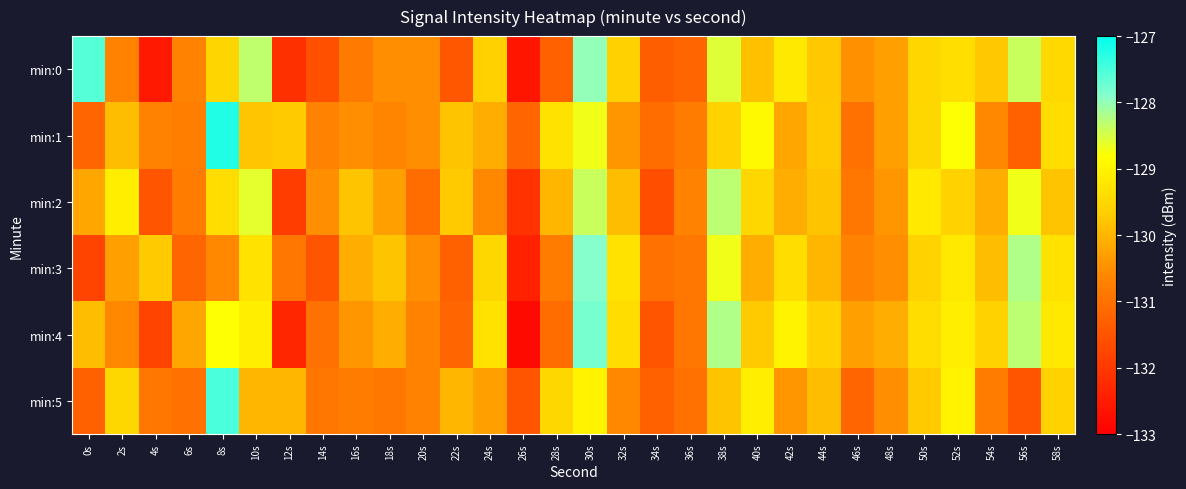

Reading left to right, what are all the values shown in this chart?

min:0: 0s=-127.6	2s=-130.7	4s=-132.5	6s=-130.7	8s=-129.5	10s=-128.3	12s=-132.2	14s=-131.6	16s=-130.8	18s=-130.5	20s=-130.5	22s=-131.5	24s=-129.6	26s=-132.6	28s=-131.3	30s=-128.0	32s=-129.6	34s=-131.3	36s=-131.2	38s=-128.6	40s=-129.9	42s=-129.2	44s=-129.8	46s=-130.5	48s=-130.3	50s=-129.5	52s=-129.4	54s=-129.7	56s=-128.4	58s=-129.5
min:1: 0s=-131.2	2s=-129.9	4s=-130.7	6s=-130.8	8s=-127.2	10s=-129.8	12s=-129.7	14s=-130.7	16s=-130.5	18s=-130.6	20s=-130.5	22s=-129.8	24s=-130.1	26s=-131.2	28s=-129.3	30s=-128.7	32s=-130.4	34s=-131.1	36s=-130.8	38s=-129.6	40s=-128.9	42s=-130.2	44s=-129.7	46s=-131.0	48s=-130.3	50s=-129.5	52s=-128.8	54s=-130.6	56s=-131.3	58s=-129.4
min:2: 0s=-130.2	2s=-129.1	4s=-131.5	6s=-130.8	8s=-129.4	10s=-128.6	12s=-131.9	14s=-130.5	16s=-129.8	18s=-130.3	20s=-131.1	22s=-129.7	24s=-130.6	26s=-132.1	28s=-130.0	30s=-128.4	32s=-129.9	34s=-131.6	36s=-130.7	38s=-128.3	40s=-129.5	42s=-130.1	44s=-129.8	46s=-130.9	48s=-130.4	50s=-129.2	52s=-129.6	54s=-130.1	56s=-128.7	58s=-129.8
min:3: 0s=-131.8	2s=-130.3	4s=-129.7	6s=-131.2	8s=-130.6	10s=-129.3	12s=-130.9	14s=-131.5	16s=-130.1	18s=-129.8	20s=-130.5	22s=-131.3	24s=-129.5	26s=-132.4	28s=-130.8	30s=-127.9	32s=-129.3	34s=-131.0	36s=-130.9	38s=-128.7	40s=-130.1	42s=-129.4	44s=-130.0	46s=-130.7	48s=-130.5	50s=-129.6	52s=-129.2	54s=-129.9	56s=-128.2	58s=-129.3
min:4: 0s=-129.9	2s=-130.6	4s=-131.8	6s=-130.2	8s=-128.8	10s=-129.1	12s=-132.3	14s=-131.0	16s=-130.4	18s=-130.1	20s=-130.7	22s=-131.2	24s=-129.3	26s=-132.8	28s=-131.1	30s=-127.8	32s=-129.4	34s=-131.5	36s=-130.9	38s=-128.2	40s=-129.7	42s=-129.0	44s=-129.6	46s=-130.3	48s=-130.1	50s=-129.4	52s=-129.1	54s=-129.6	56s=-128.3	58s=-129.2
min:5: 0s=-131.3	2s=-129.5	4s=-130.9	6s=-131.0	8s=-127.5	10s=-130.0	12s=-130.0	14s=-130.9	16s=-130.8	18s=-130.9	20s=-130.7	22s=-130.0	24s=-130.3	26s=-131.5	28s=-129.5	30s=-129.0	32s=-130.6	34s=-131.3	36s=-131.0	38s=-129.8	40s=-129.1	42s=-130.4	44s=-129.9	46s=-131.2	48s=-130.5	50s=-129.7	52s=-129.0	54s=-130.8	56s=-131.5	58s=-129.6